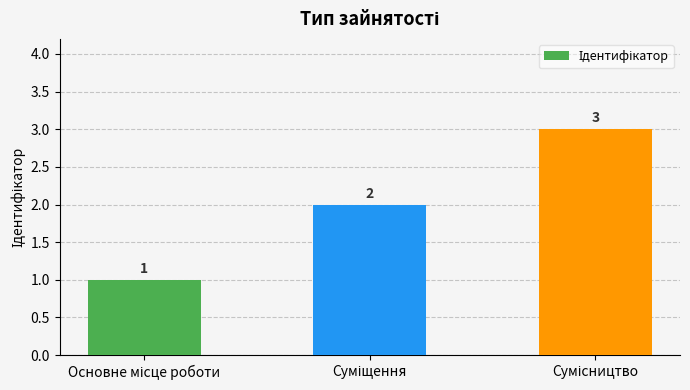

What is the value of the 1st bar from the left?

1